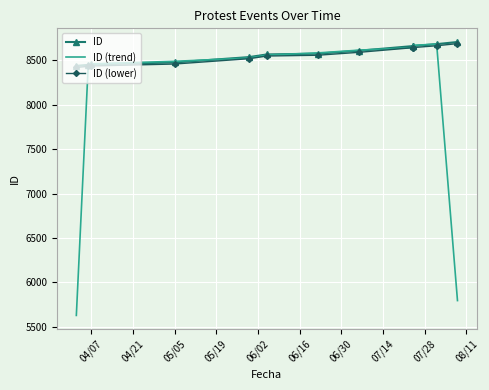

Which series has the largest total across all categories?

ID